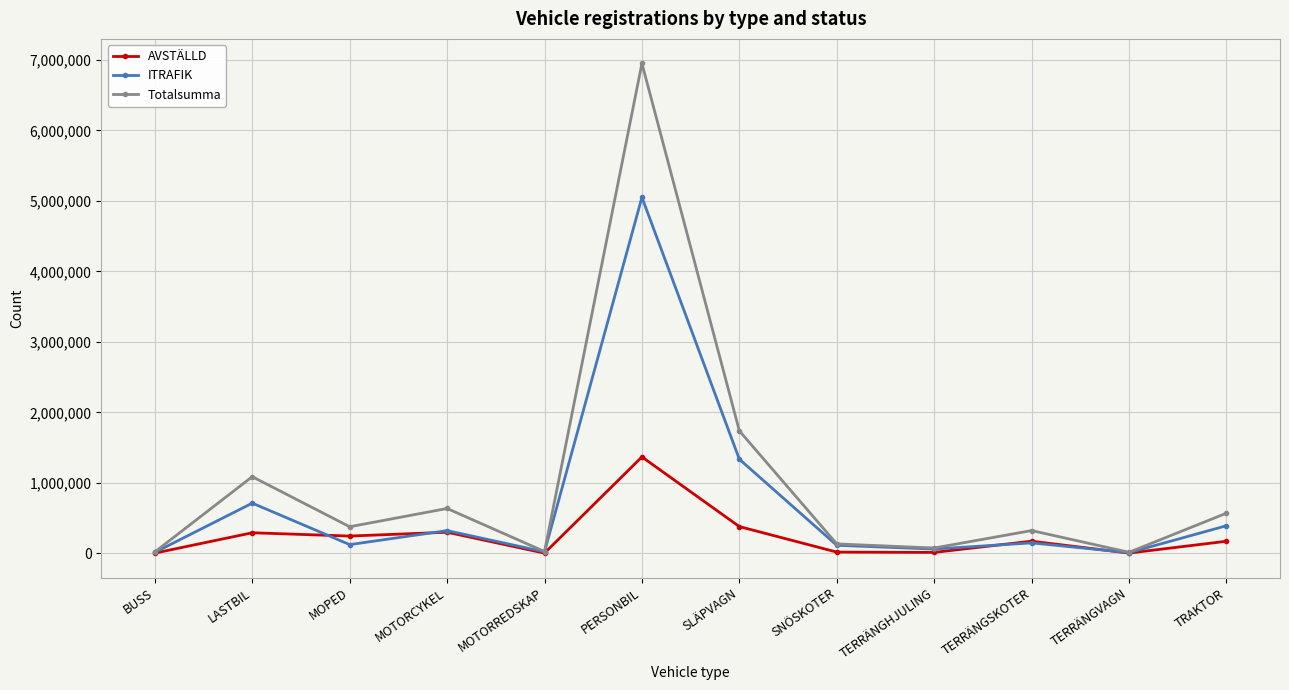

Rank the series by their average value, from highest to lowest.

Totalsumma, ITRAFIK, AVSTÄLLD